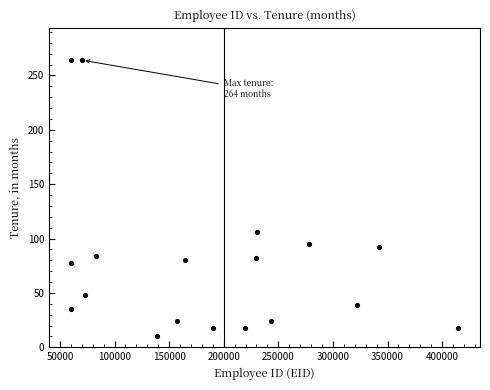

What is the range of X values (max minus min)?

354657